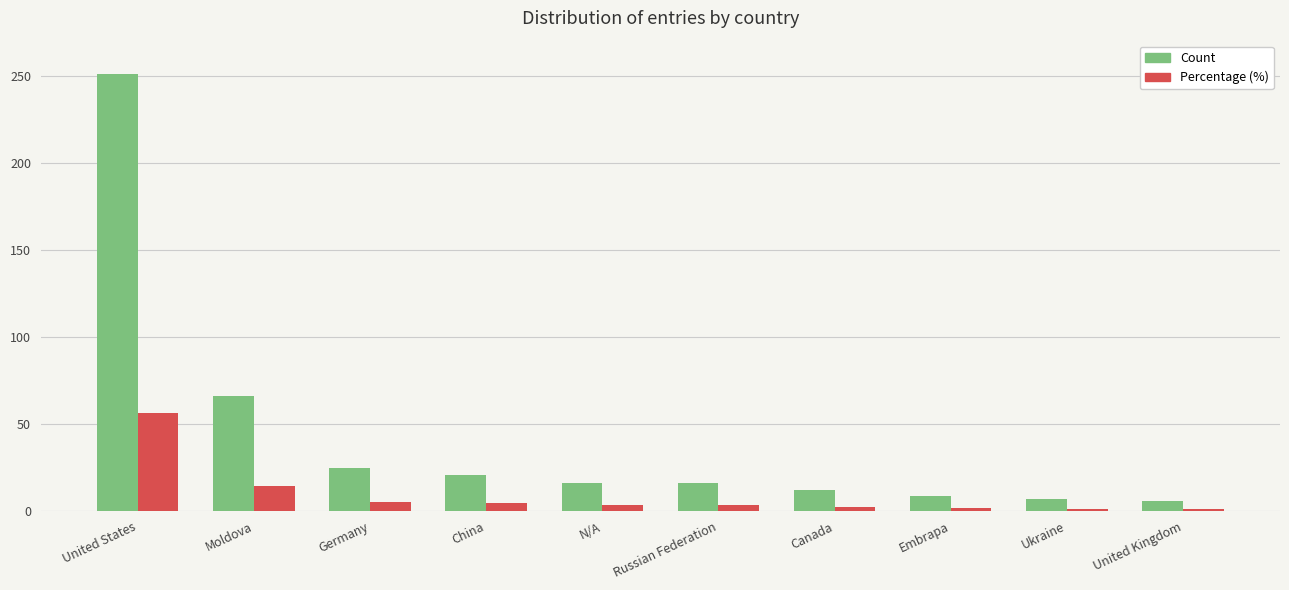

What is the smallest value displayed?

1.4